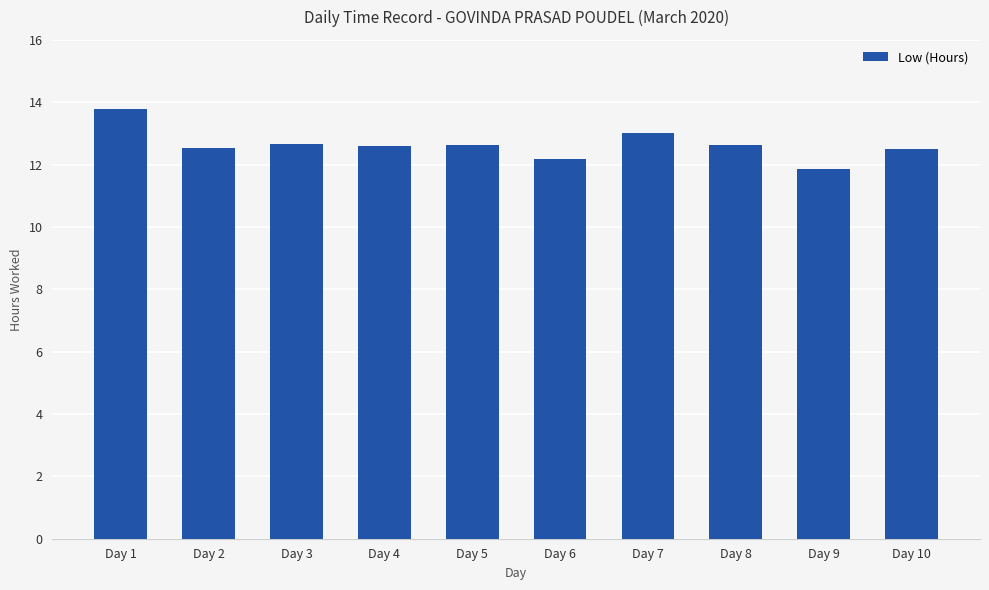

Count the number of values greater than 12.

9